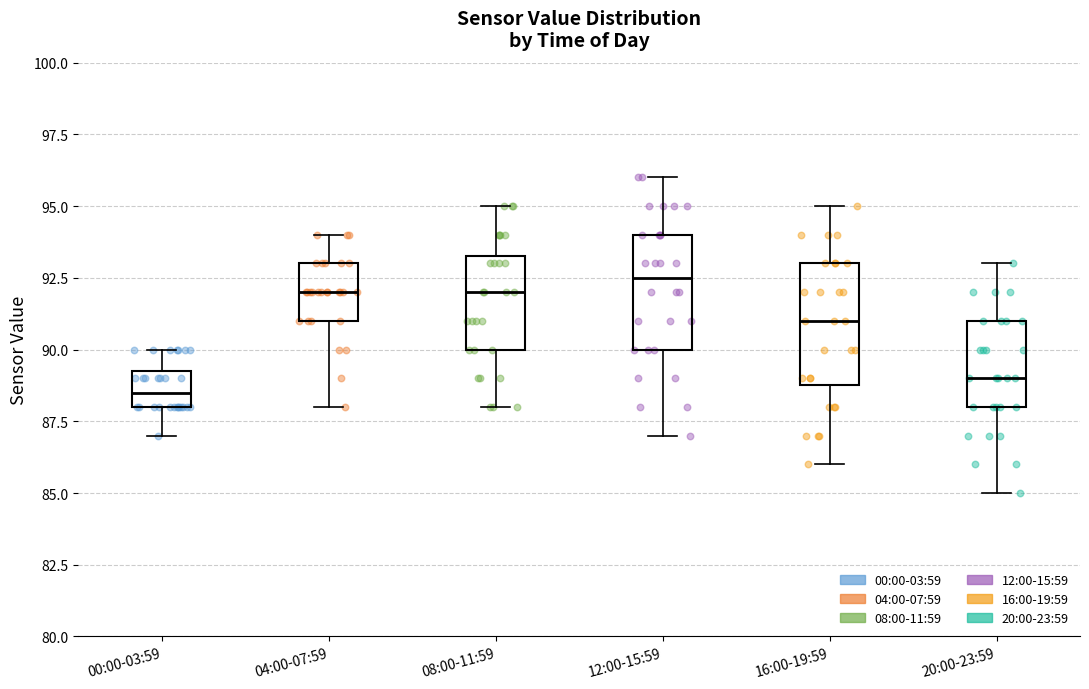

Where does the lower whisker of the box for 08:00-11:59 end on the y-axis? The values are not printed on the chart, so give them approximately, as read against the axis.

88.0